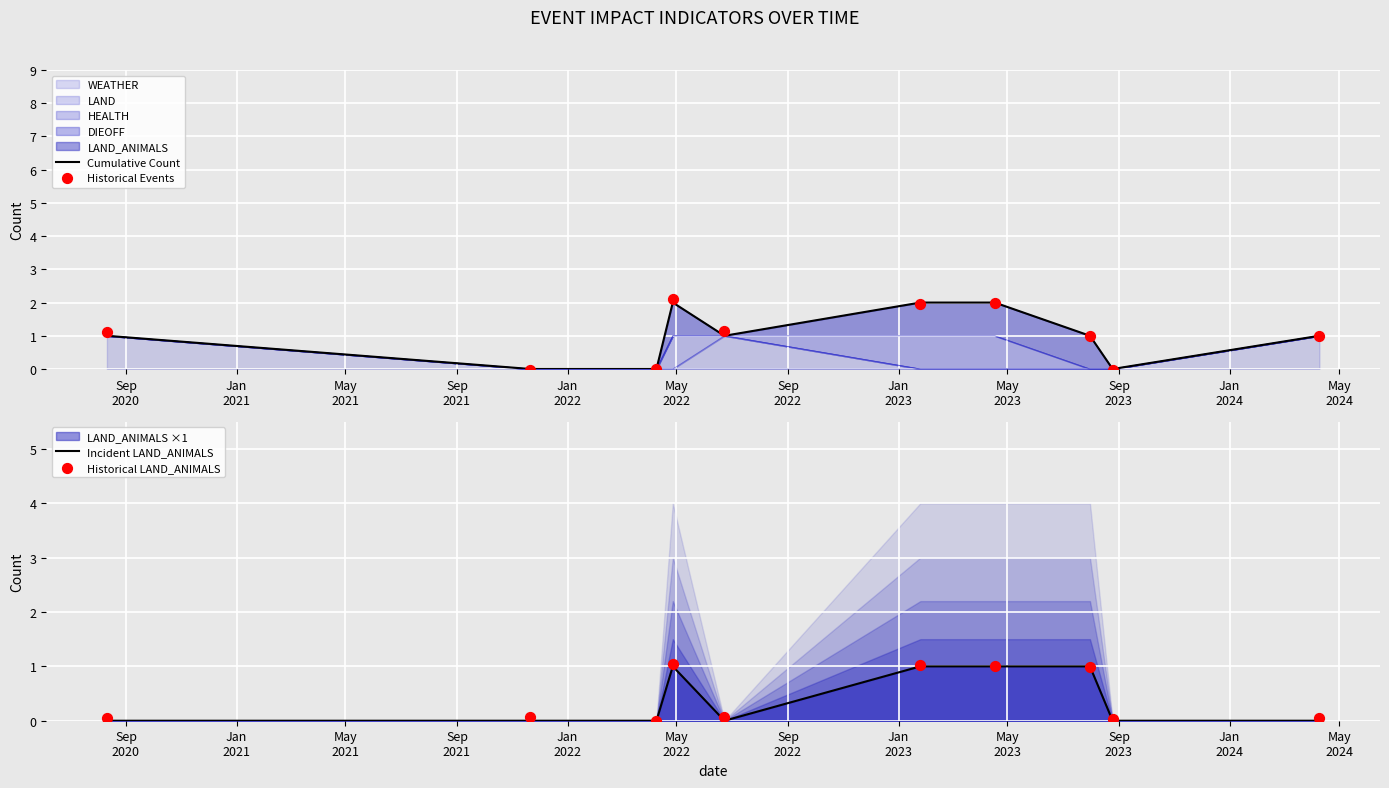

Which series contains the highest Y value?

Historical Events